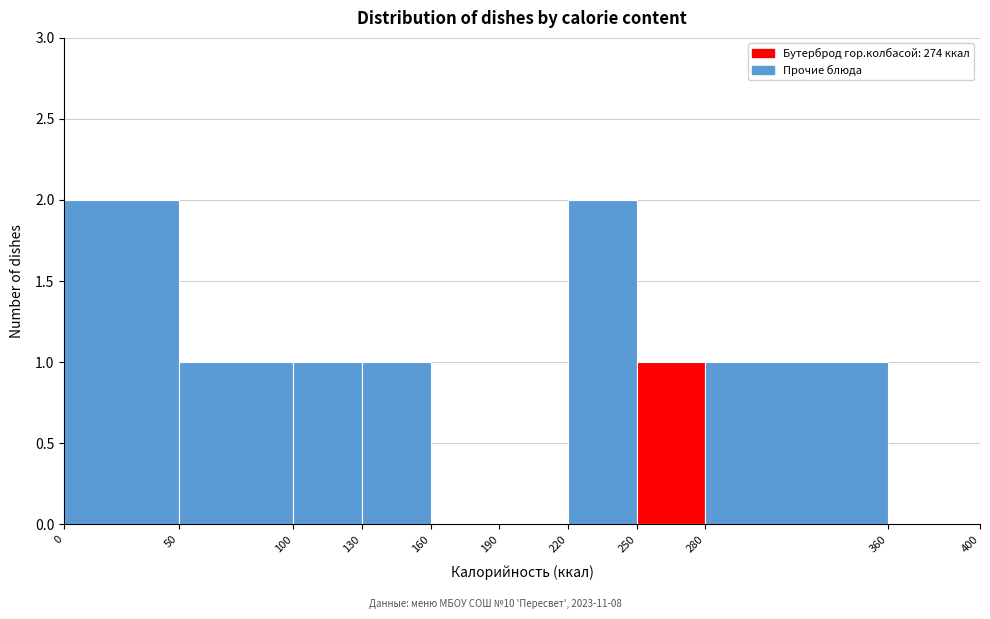

Reading left to right, transcribe this chart: for each bar, give the range it covers on the x-axis and its height. The values are not printed on the chart, so give them approximately, as read against the axis.

0 to 50: 2
50 to 100: 1
100 to 130: 1
130 to 160: 1
160 to 190: 0
190 to 220: 0
220 to 250: 2
250 to 280: 1
280 to 360: 1
360 to 400: 0